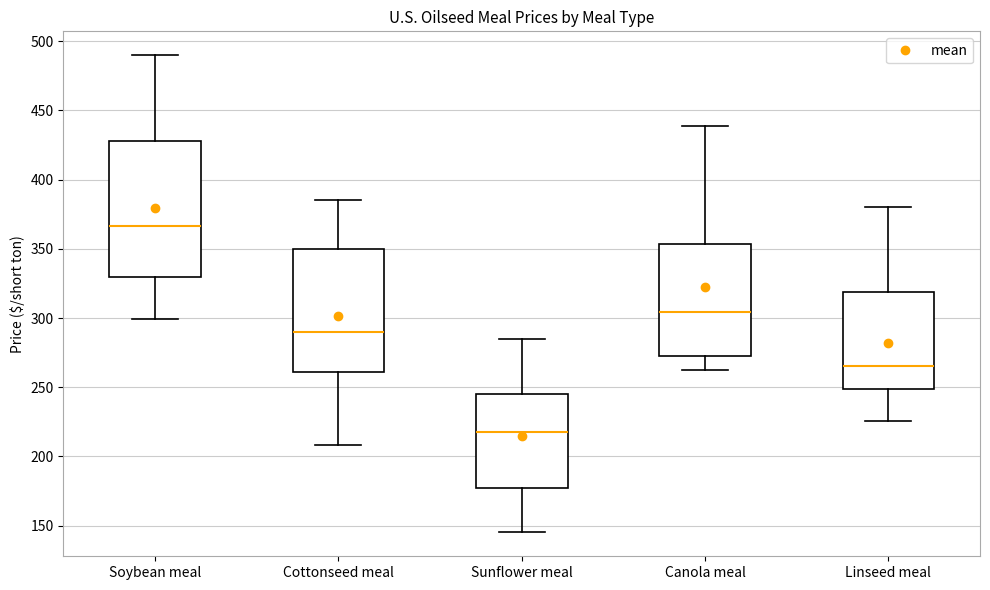

Comparing the boxes themselves (not the whiskers), which one is the tallest?

Soybean meal